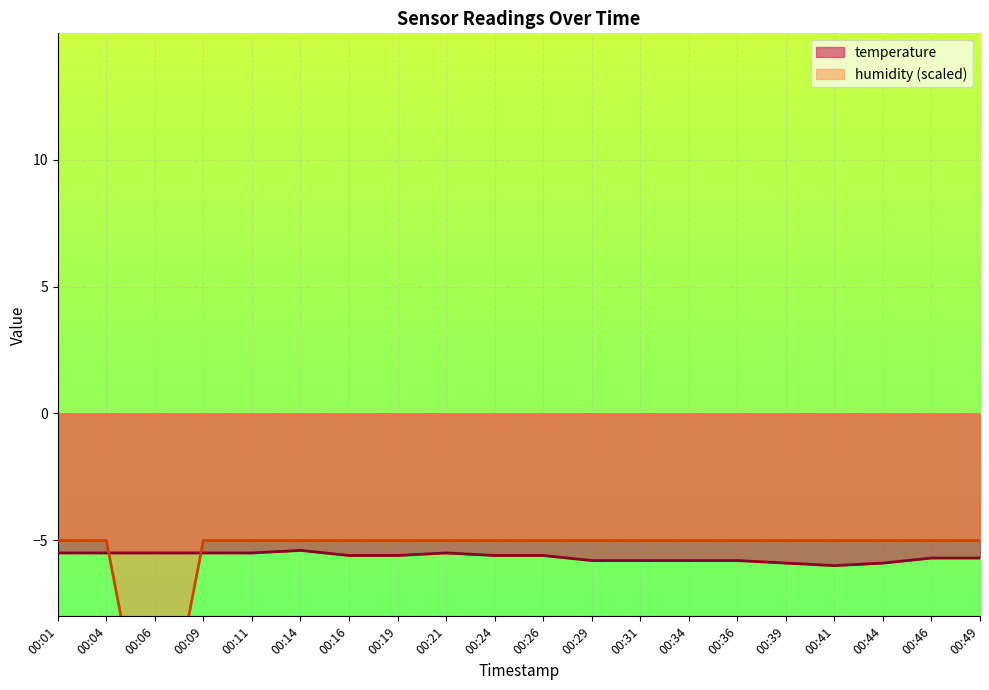

What is the value of the temperature point at the 5th from the left?

-5.5